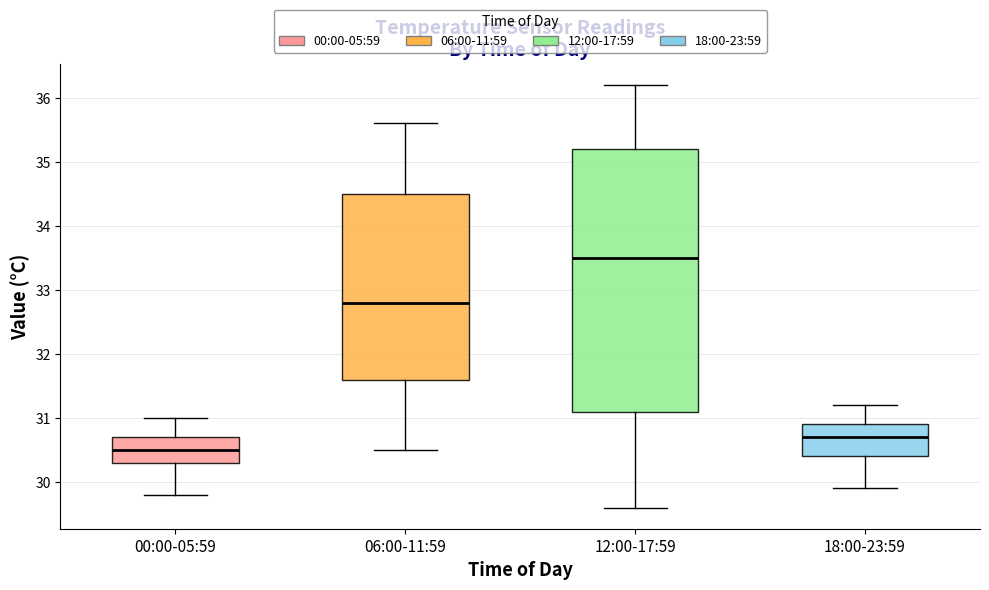

Where does the upper whisker of the box for 06:00-11:59 end on the y-axis? The values are not printed on the chart, so give them approximately, as read against the axis.

35.6